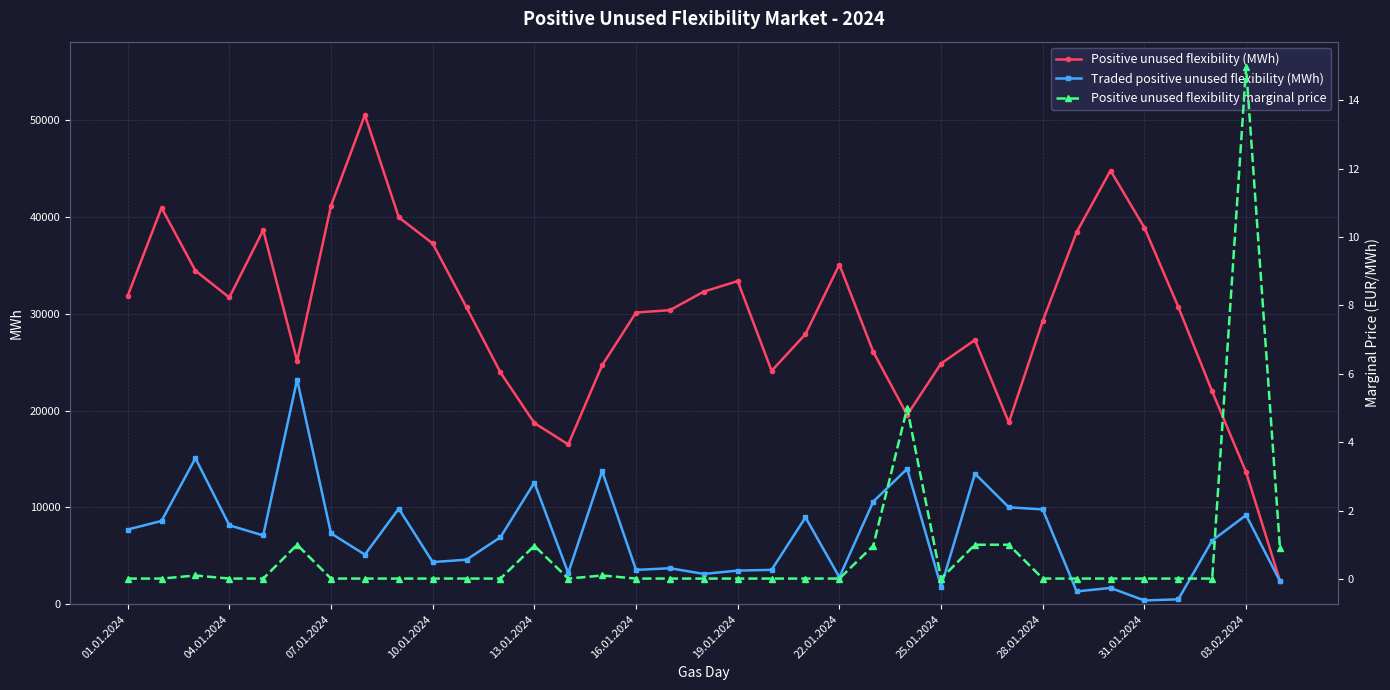

Where is the first local minimum for Positive unused flexibility (MWh)?

04.01.2024